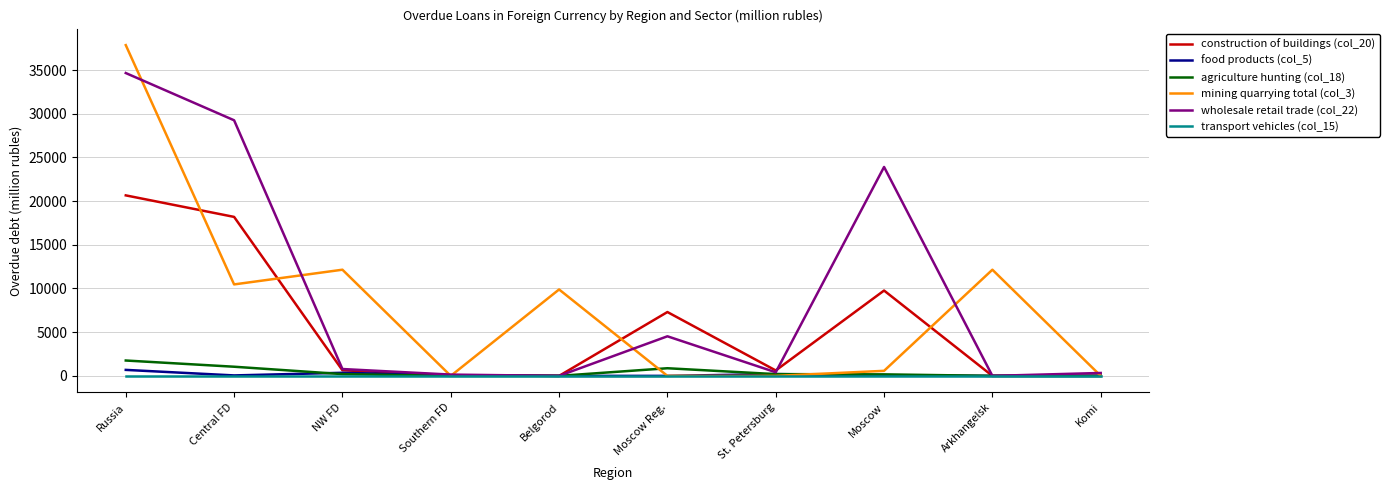

Is the value of wholesale retail trade (col_22) at Moscow greater than the value of transport vehicles (col_15) at Central FD?

Yes